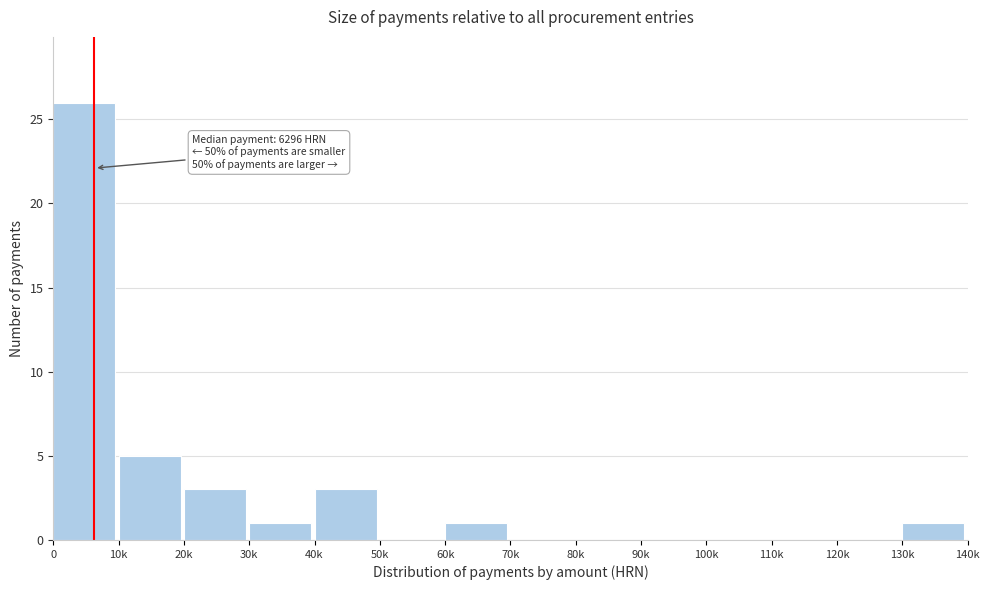

Reading left to right, transcribe all the data shown in this chart.

0=26	10k=5	20k=3	30k=1	40k=3	50k=0	60k=1	70k=0	80k=0	90k=0	100k=0	110k=0	120k=0	130k=1